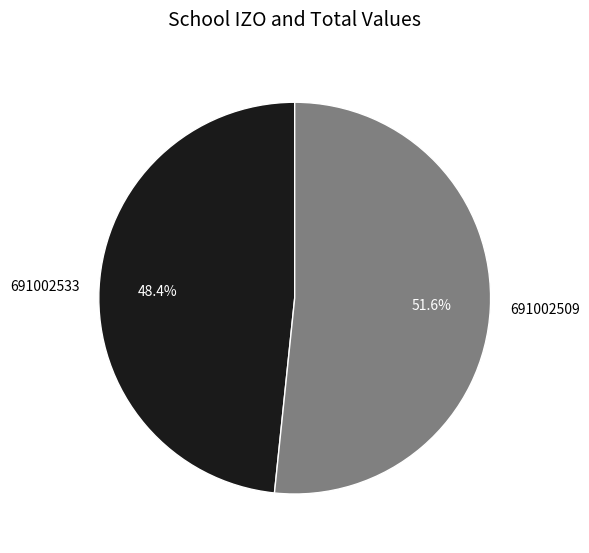

To the nearest percent, what is the combined percentage of 691002533 and 691002509?

100%